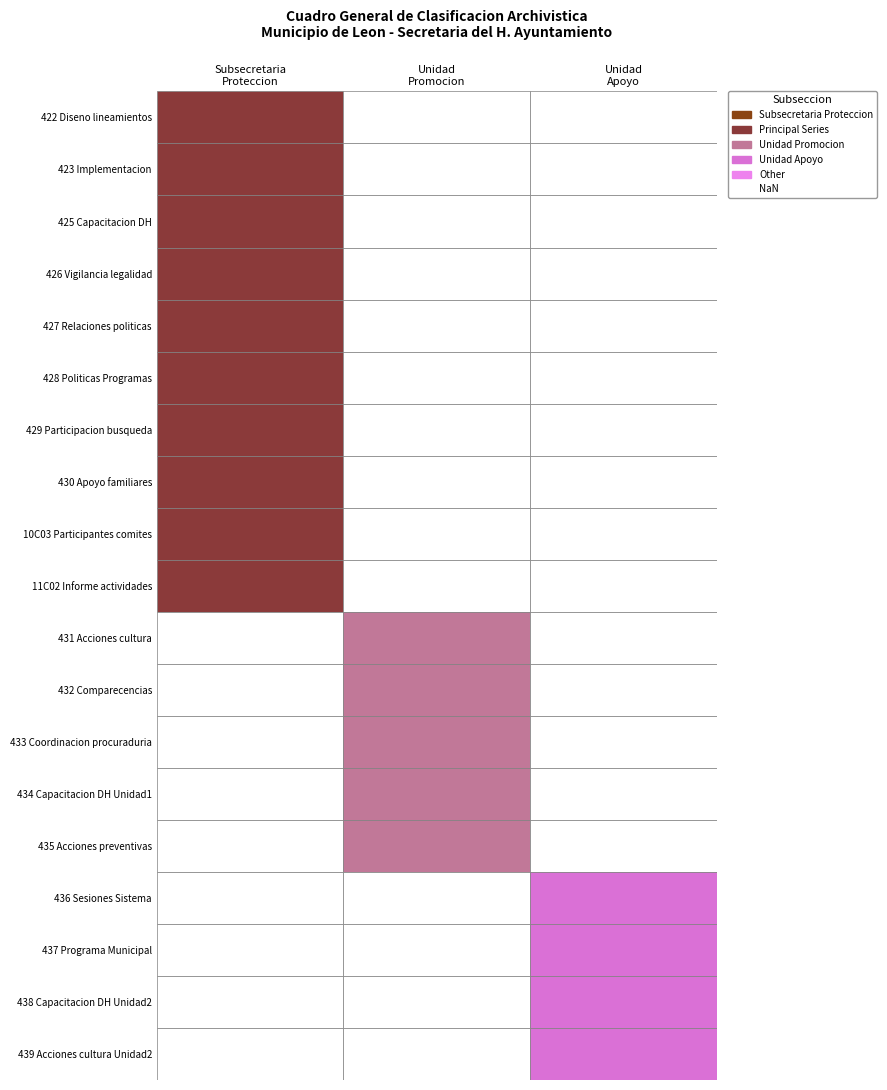

What is the average value of the Subsecretaria de Proteccion series?

1